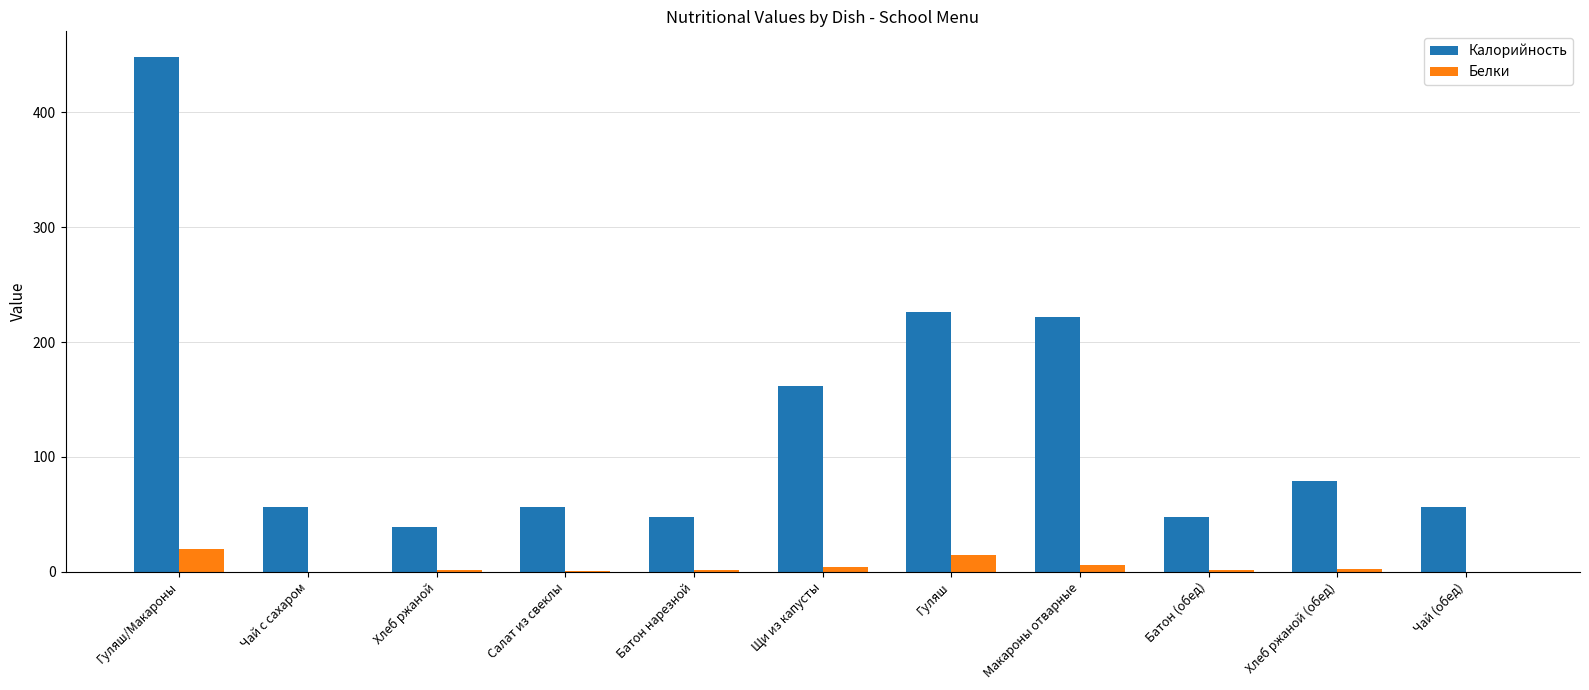

At which label does Калорийность first exceed 56?

Гуляш/Макароны